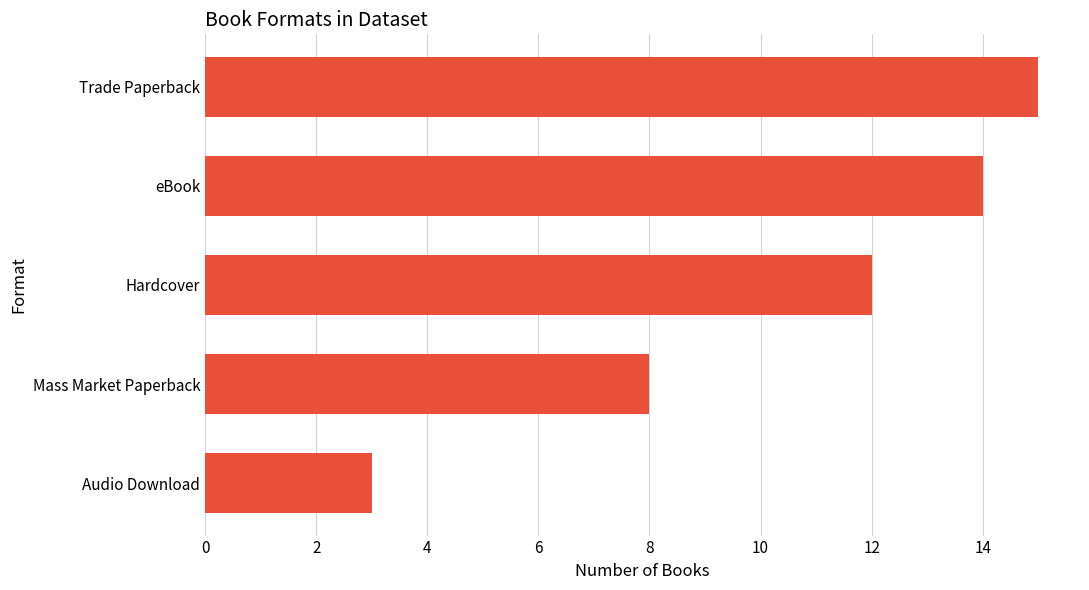

What is the greatest value displayed?

15